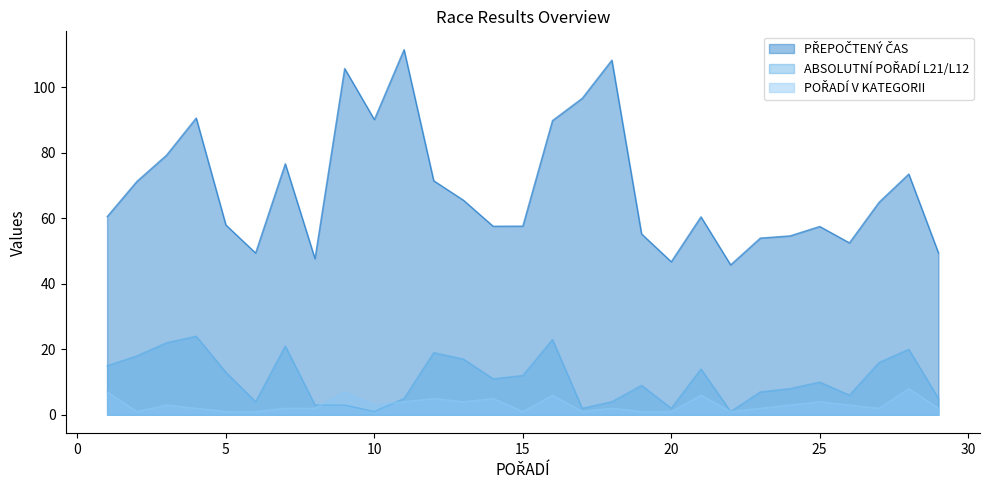

Between 1 and 9, which is larger?

9